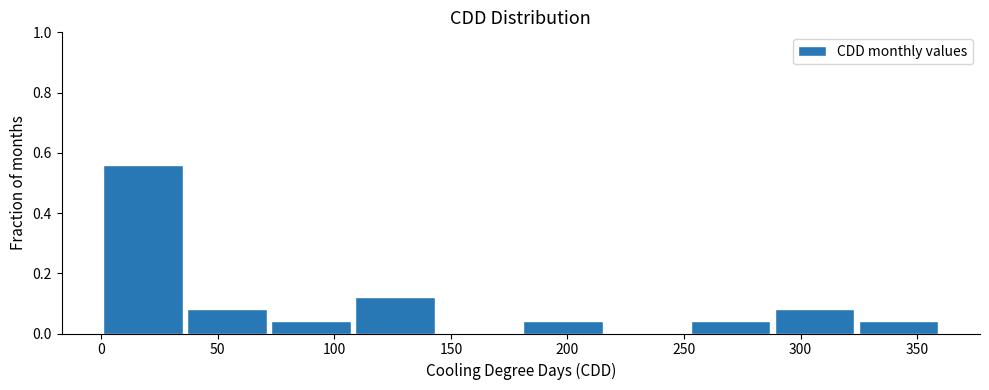

Over which range of the x-axis is the bar tallest?

0 to 36